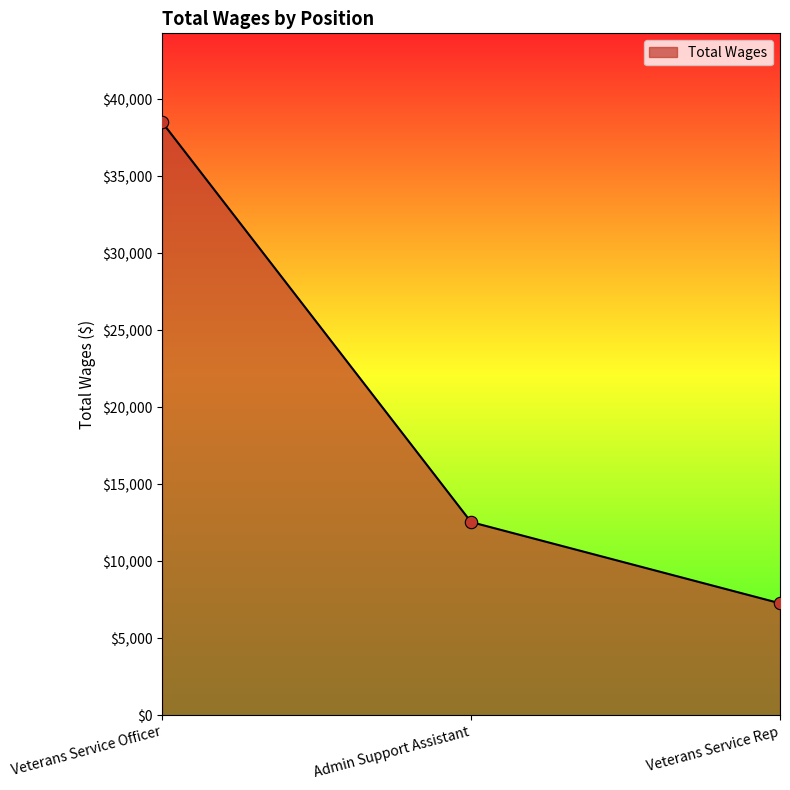

Between Admin Support Assistant and Veterans Service Officer, which is larger?

Veterans Service Officer